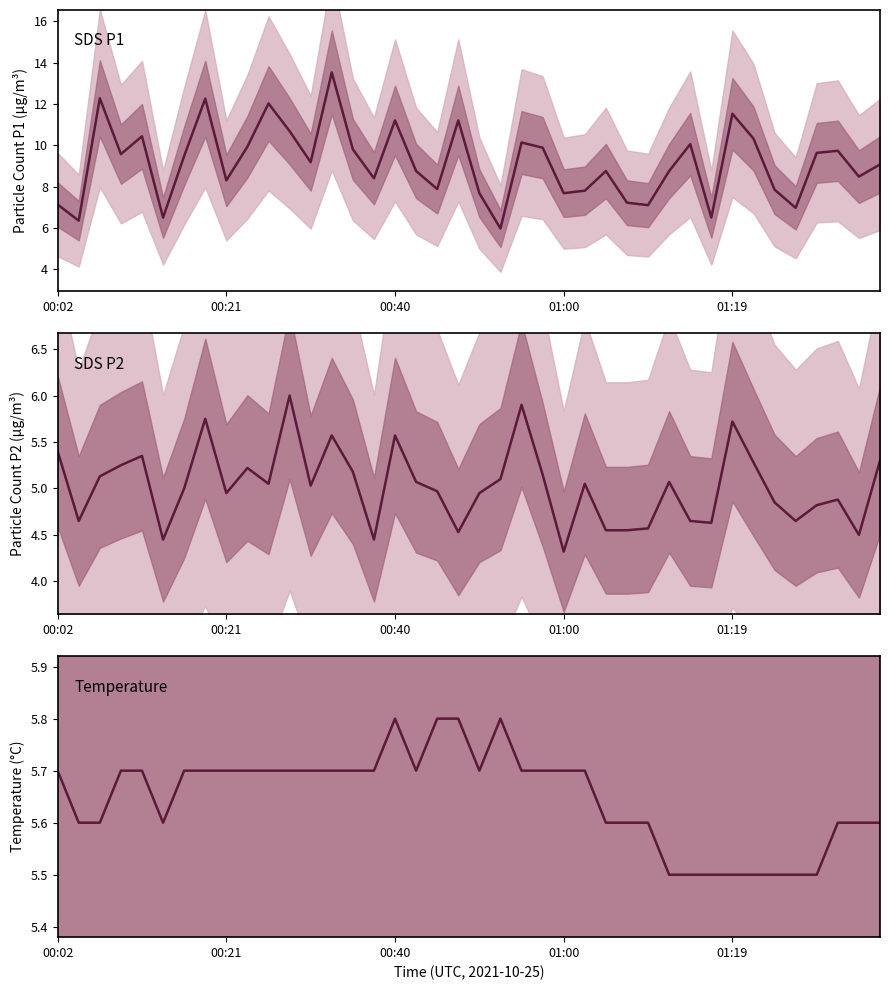

What are all the series names shown in the legend?

SDS_P1, SDS_P2, Temp